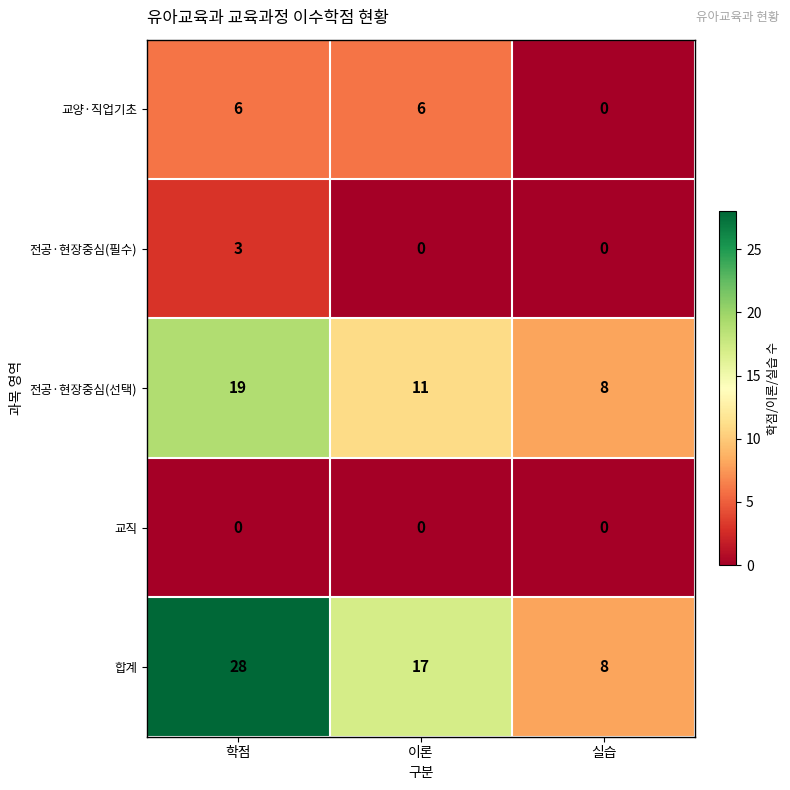

What is the difference between the highest and lowest values at 실습?

8